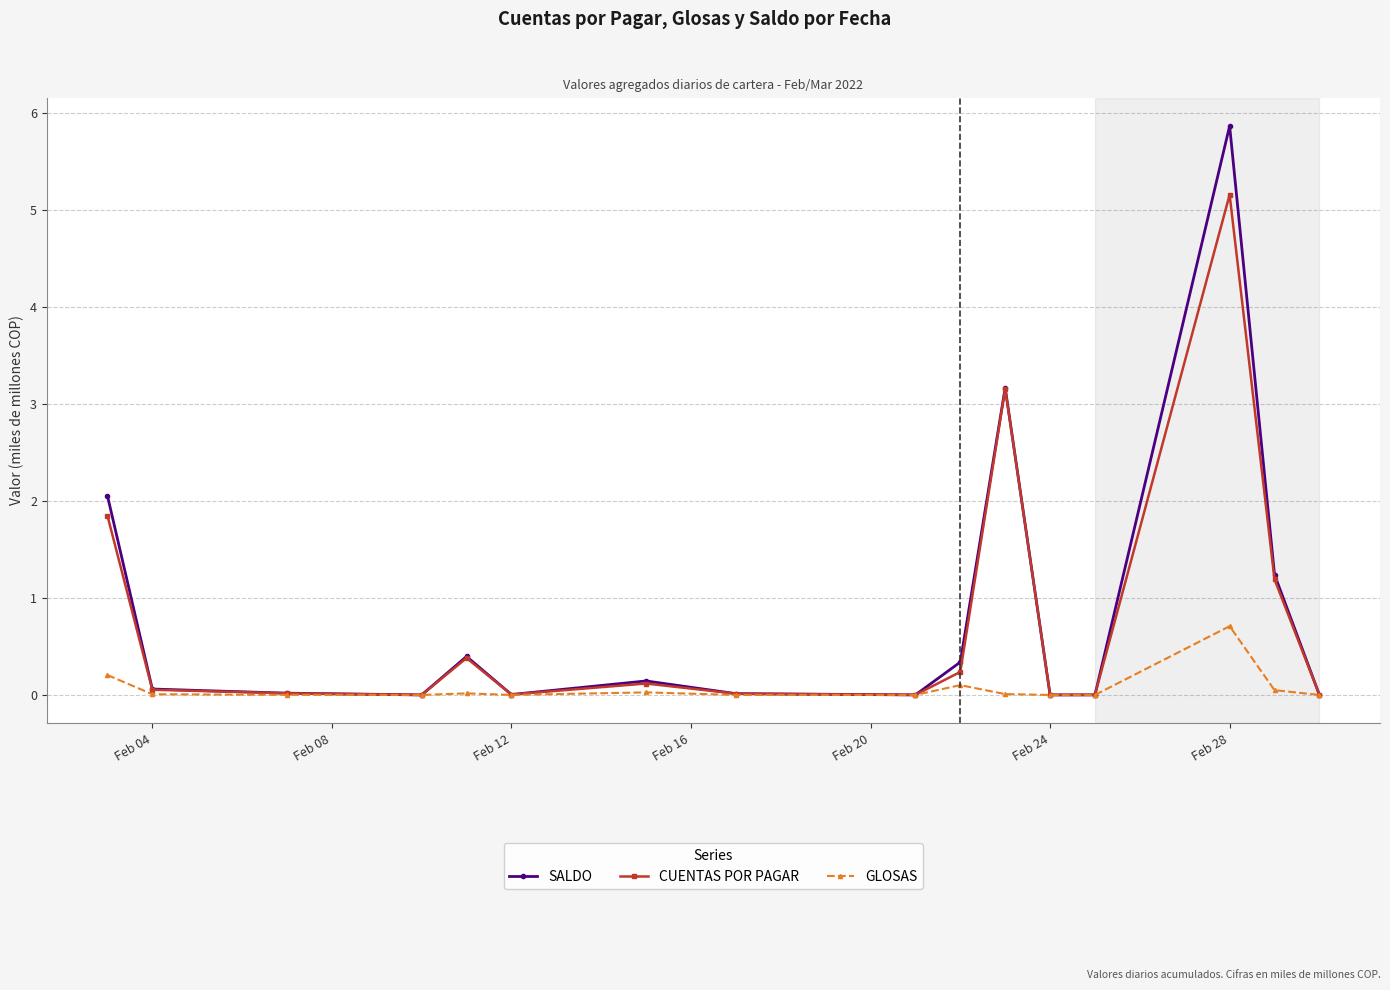

What is the value of the CUENTAS POR PAGAR point at the 15th from the left?

1.2